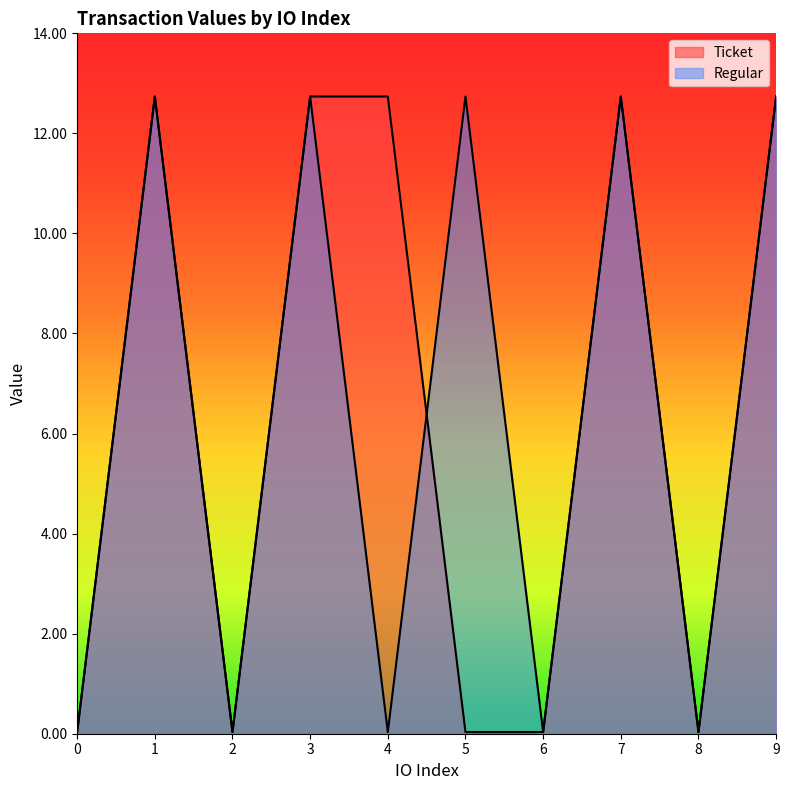

What is the value of the Ticket point at the 5th from the left?

12.7